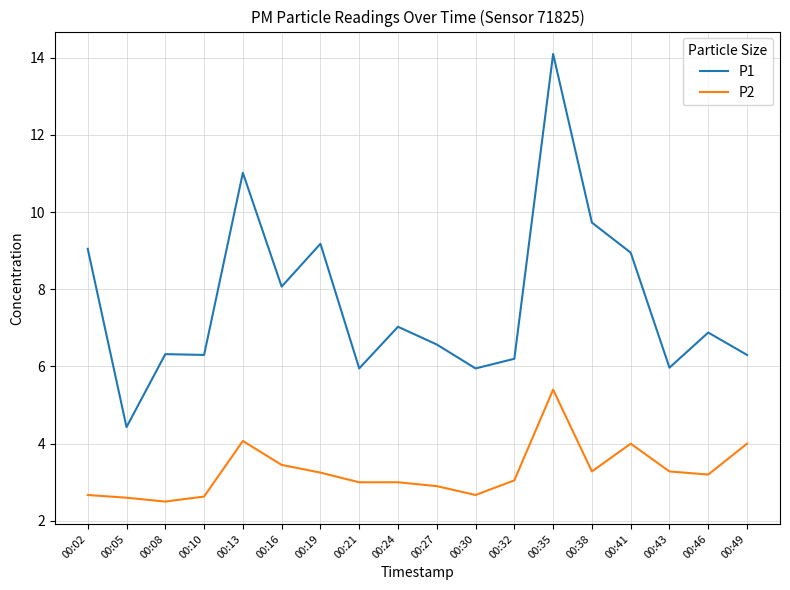

Which series has the widest spread of values?

P1